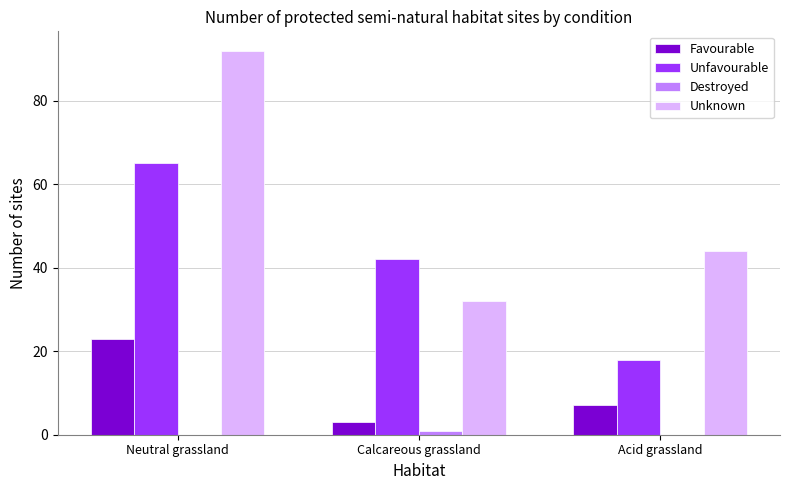

What is the sum of all Unknown values?

168